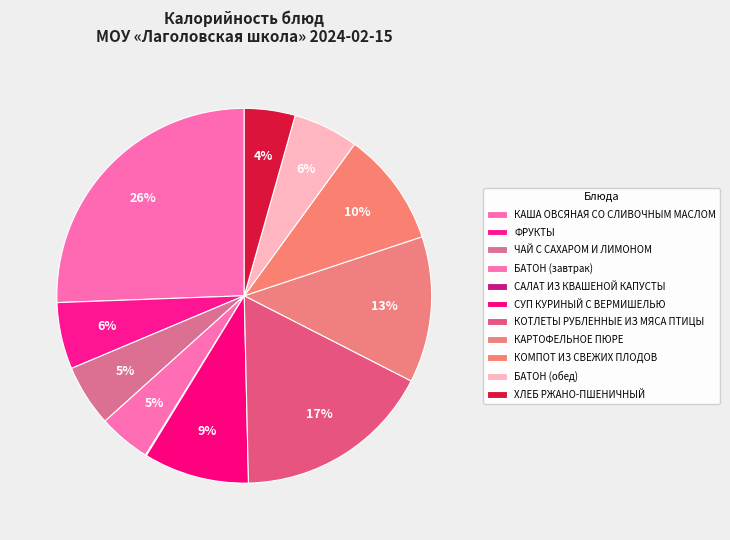

Which has a higher value, КАША ОВСЯНАЯ СО СЛИВОЧНЫМ МАСЛОМ or БАТОН (завтрак)?

КАША ОВСЯНАЯ СО СЛИВОЧНЫМ МАСЛОМ